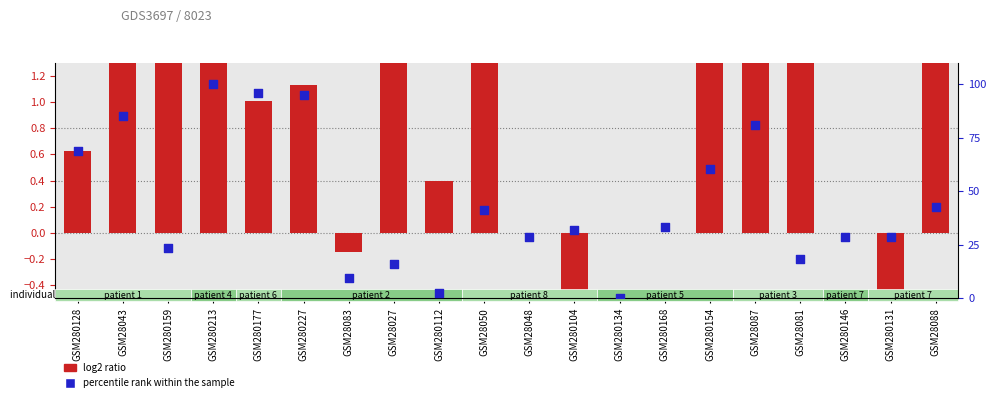

At how many categories does at least one series exceed 12?

17